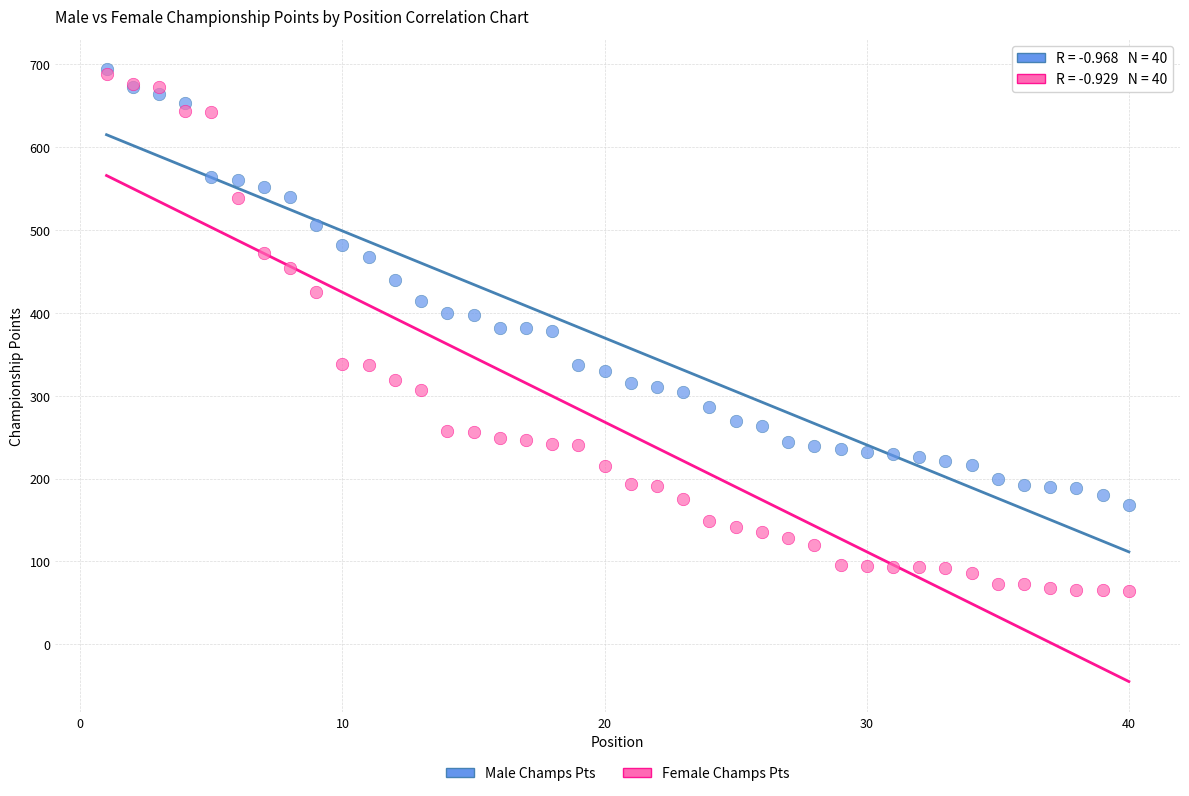

Which series has the widest spread of Y values?

Female Champs Pts